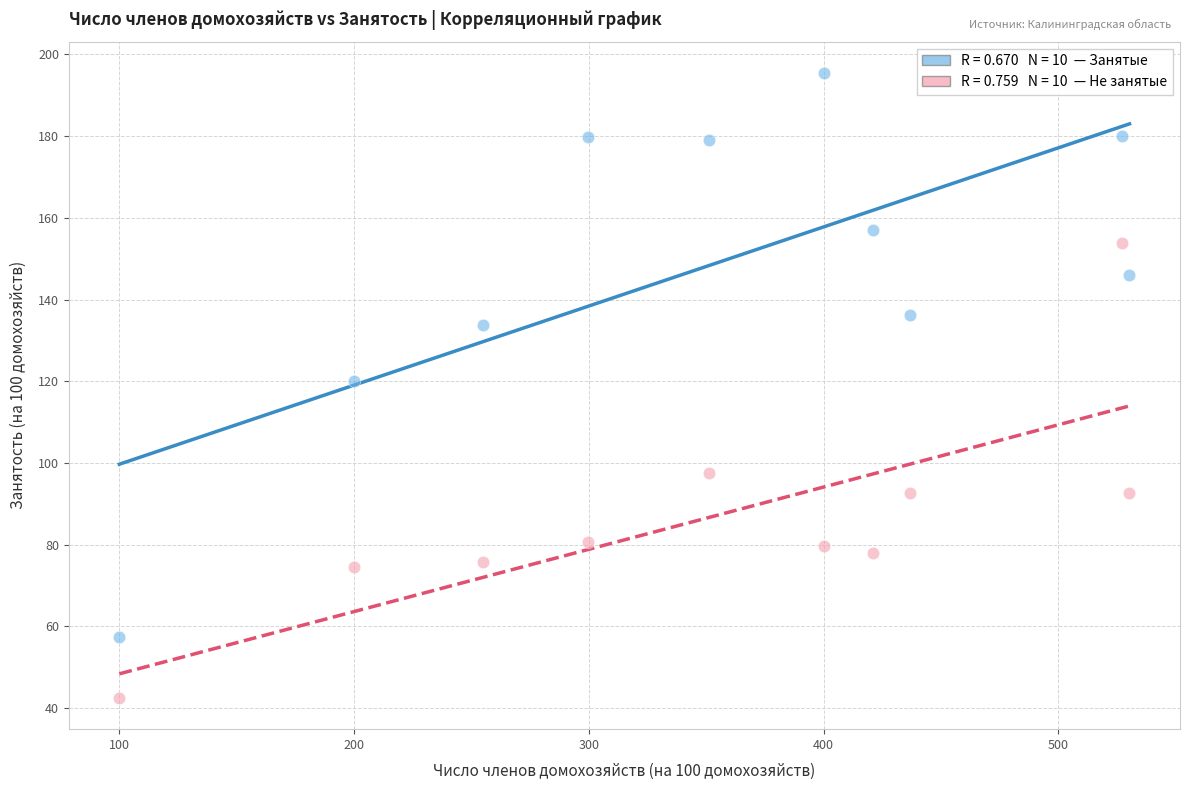

Across all data points, what is the range of X values (max minus min)?

430.3